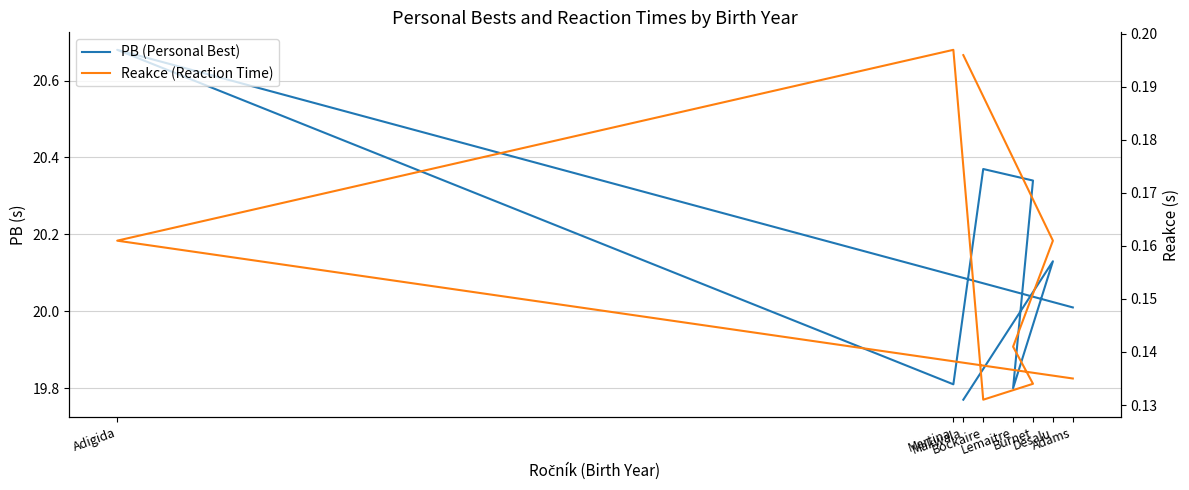

What is the sum of the Reakce (Reaction Time) values at Adams and Desalu?

0.3